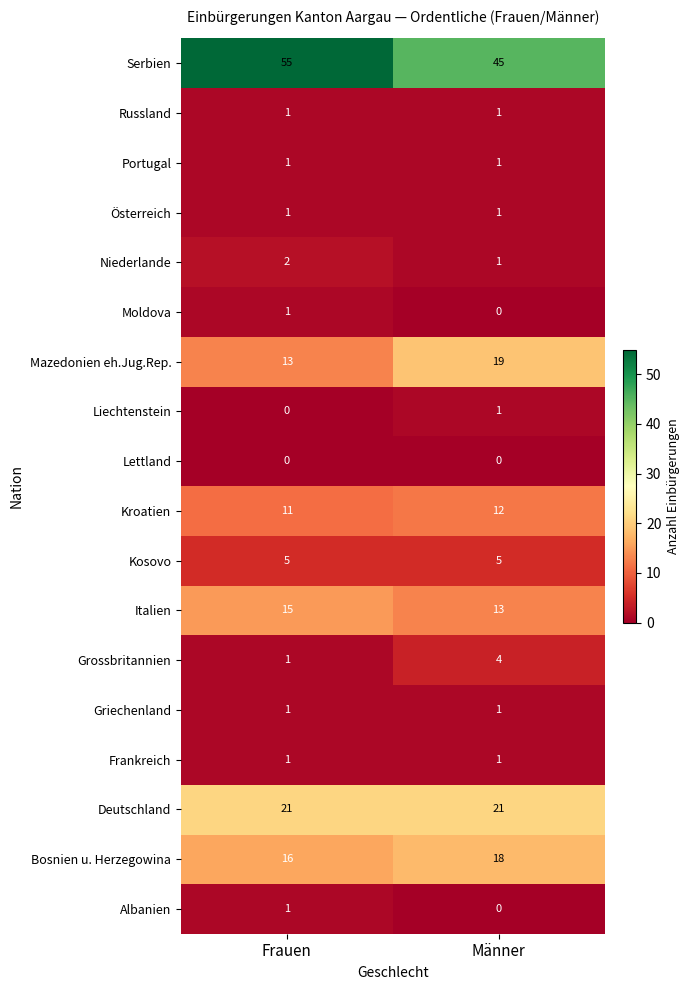

Between Frauen and Männer, which series saw the biggest shift?

Serbien